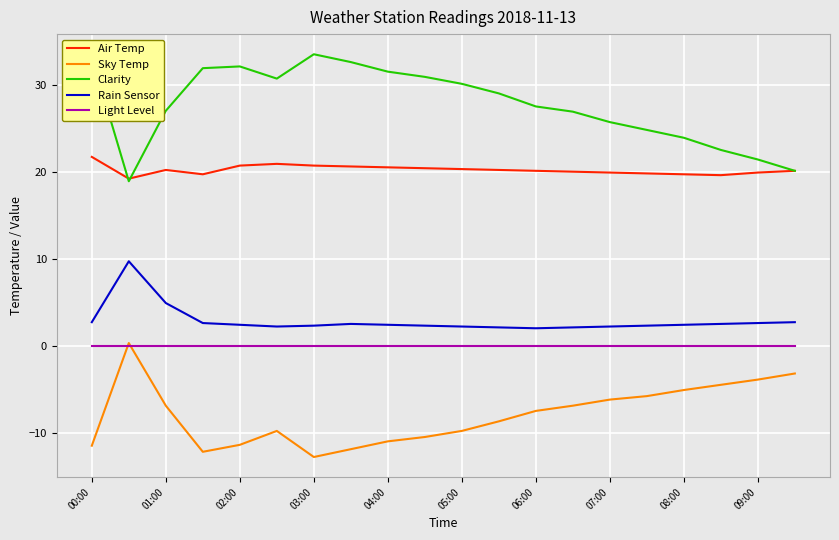

What is the sum of all Sky Temp values?

-159.3